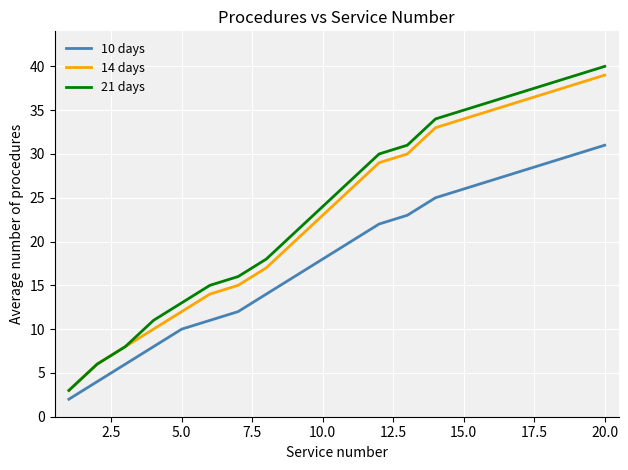

At how many categories does at least one series exceed 17?

13